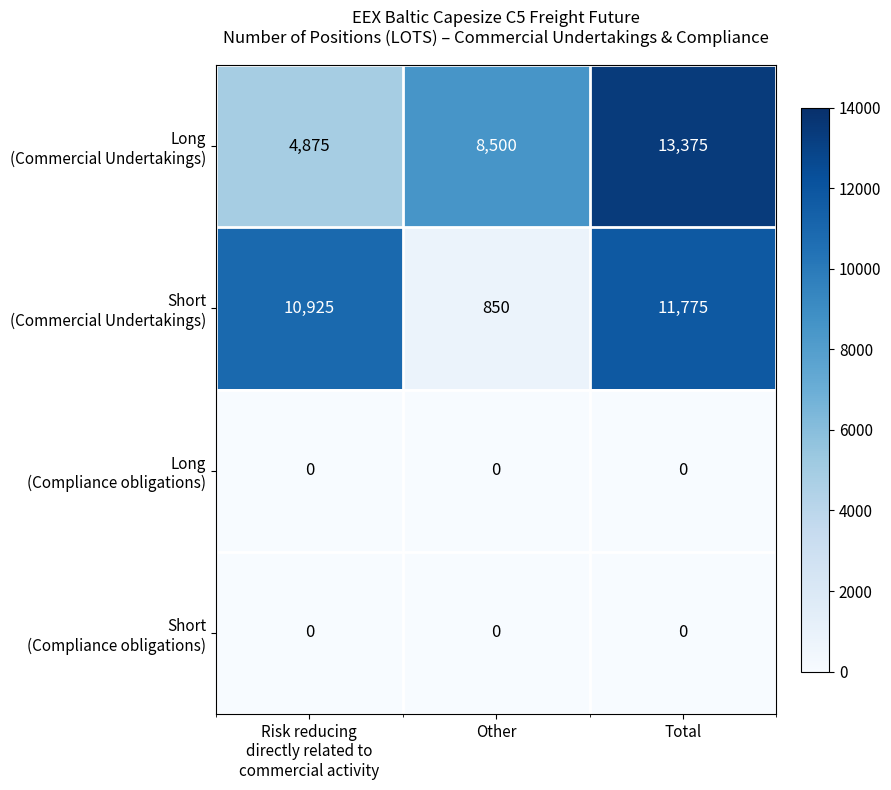

What is the maximum value shown in the chart?

13375